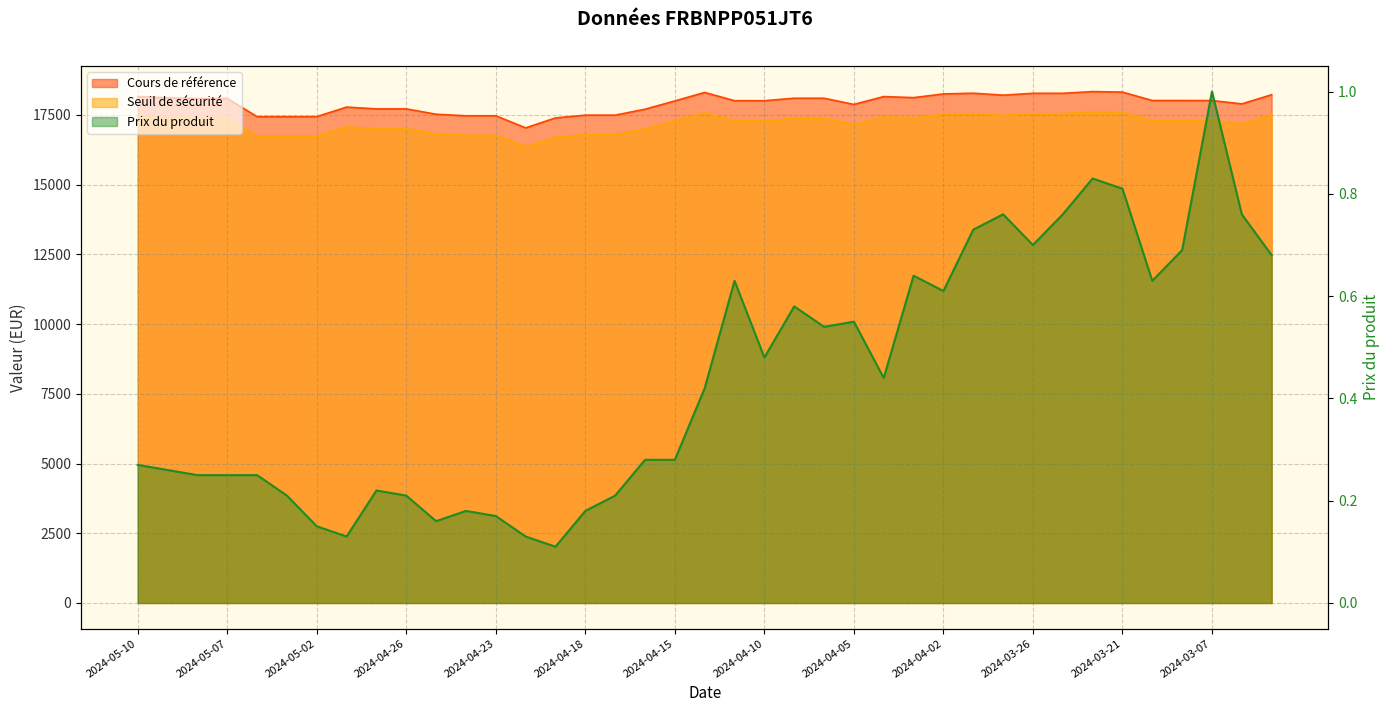

True or false: Seuil de sécurité and Cours de référence cross at least once.

False